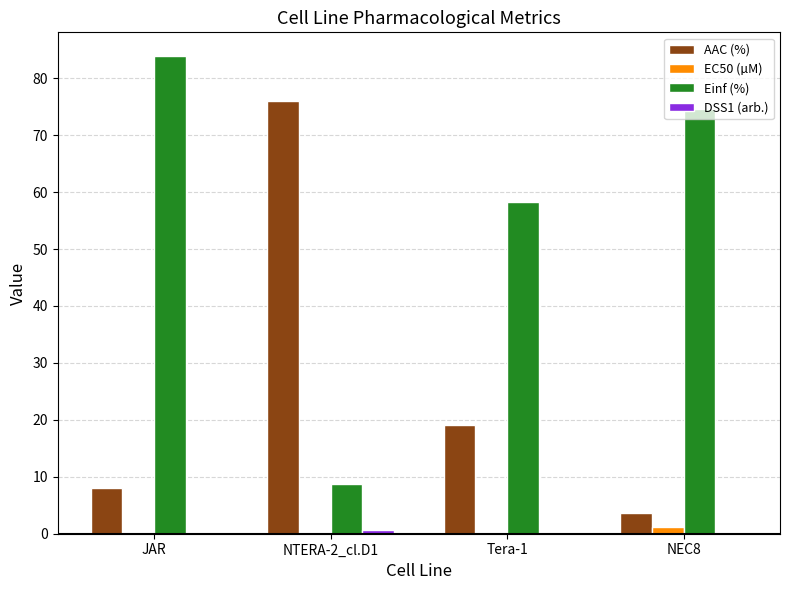

Which series changed the most between JAR and NEC8?

Einf (%)